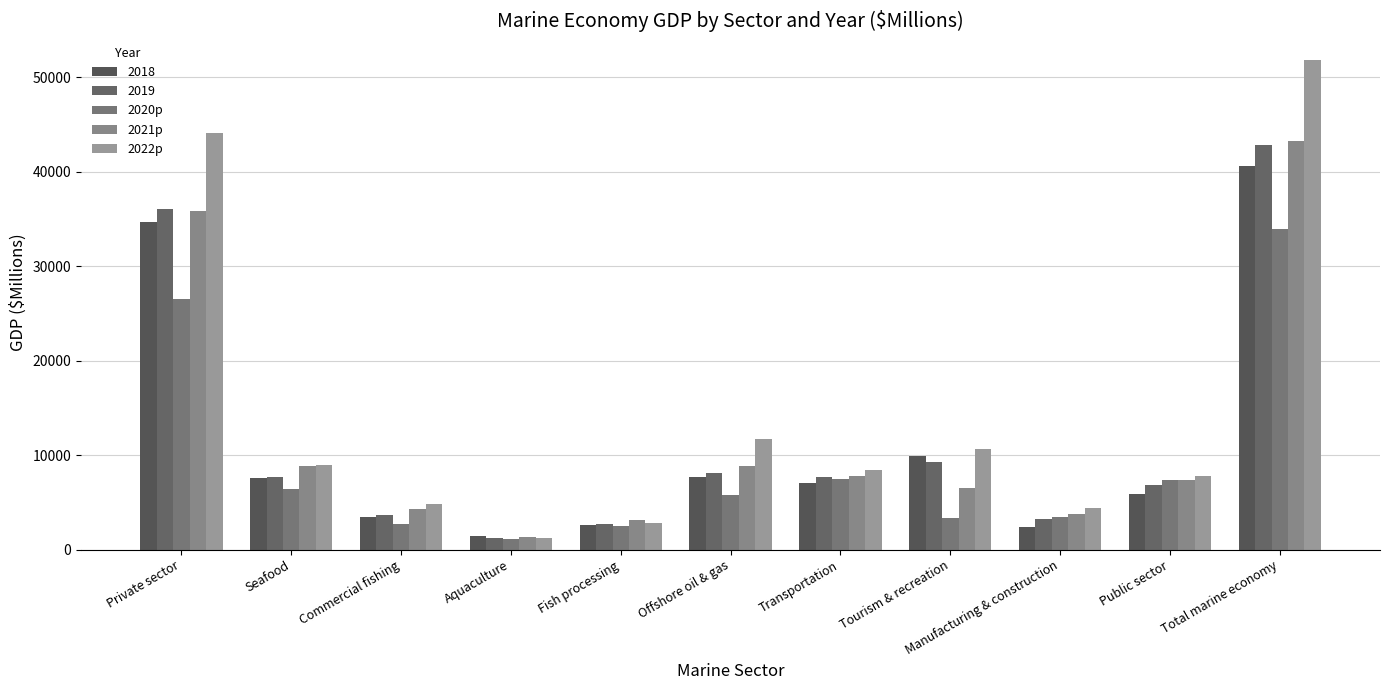

Does the chart contain any negative values?

No